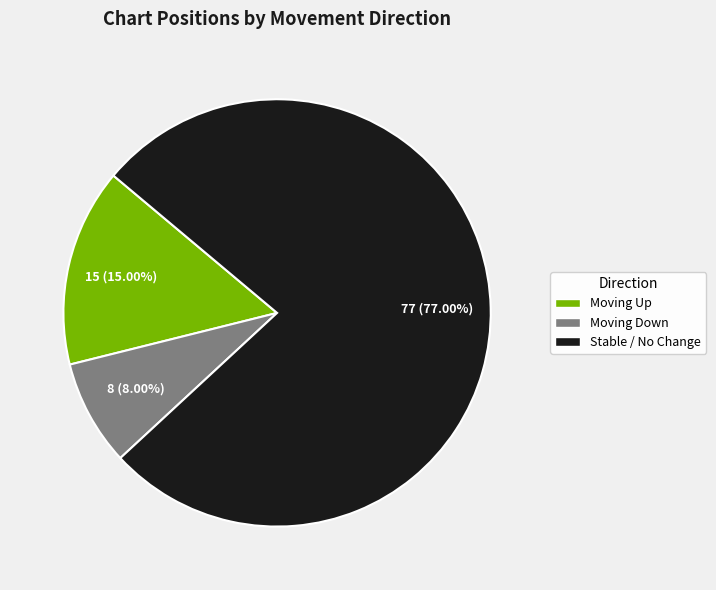

Does any single category account for the majority?

Yes